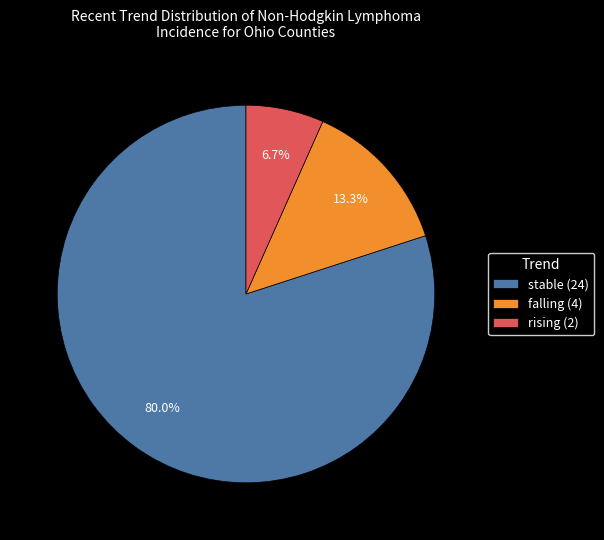

Rank the categories by value from lowest to highest.

rising, falling, stable